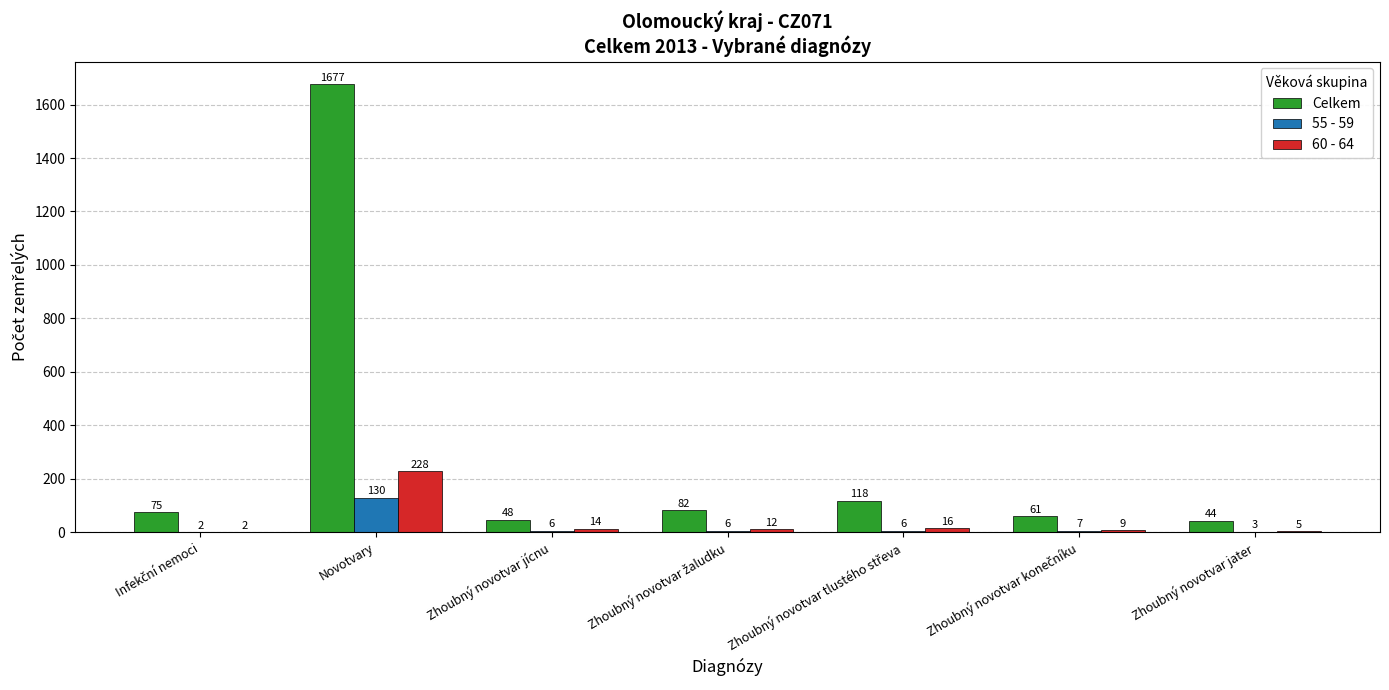

At which label does 55 - 59 first exceed 6?

Novotvary